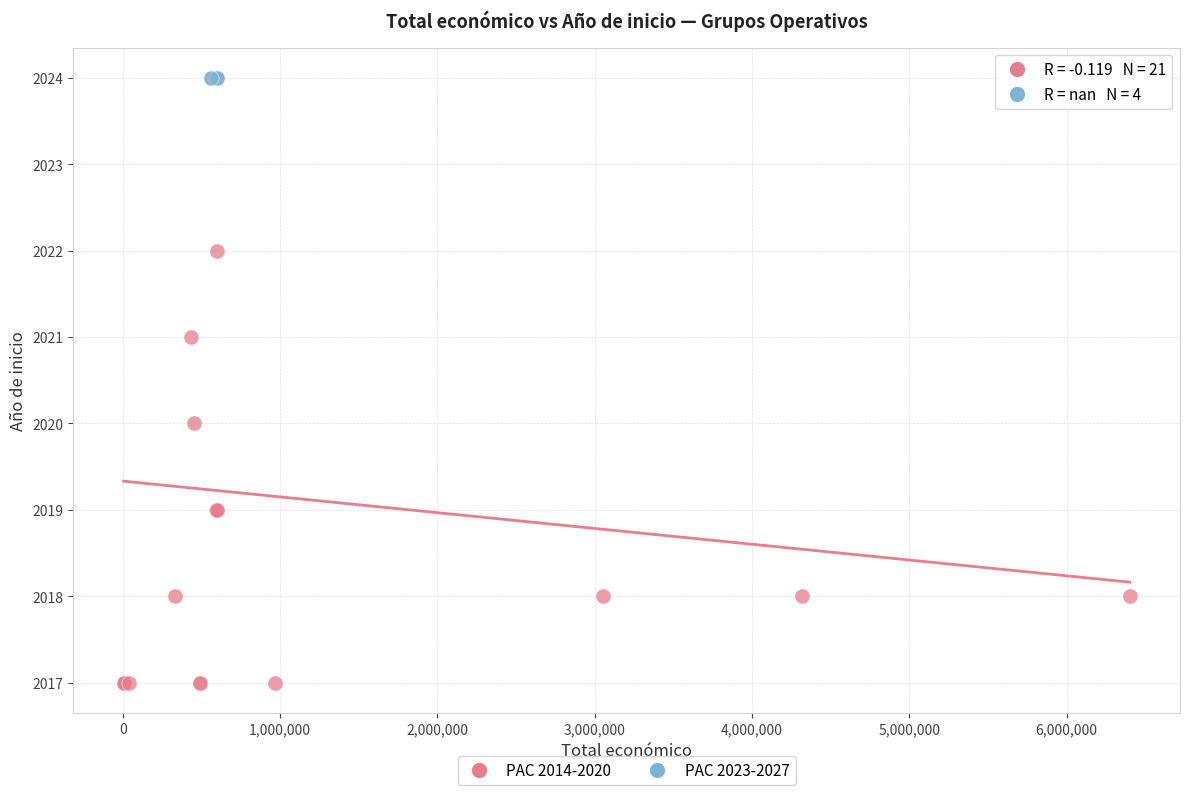

Which series contains the lowest Y value?

PAC 2014-2020